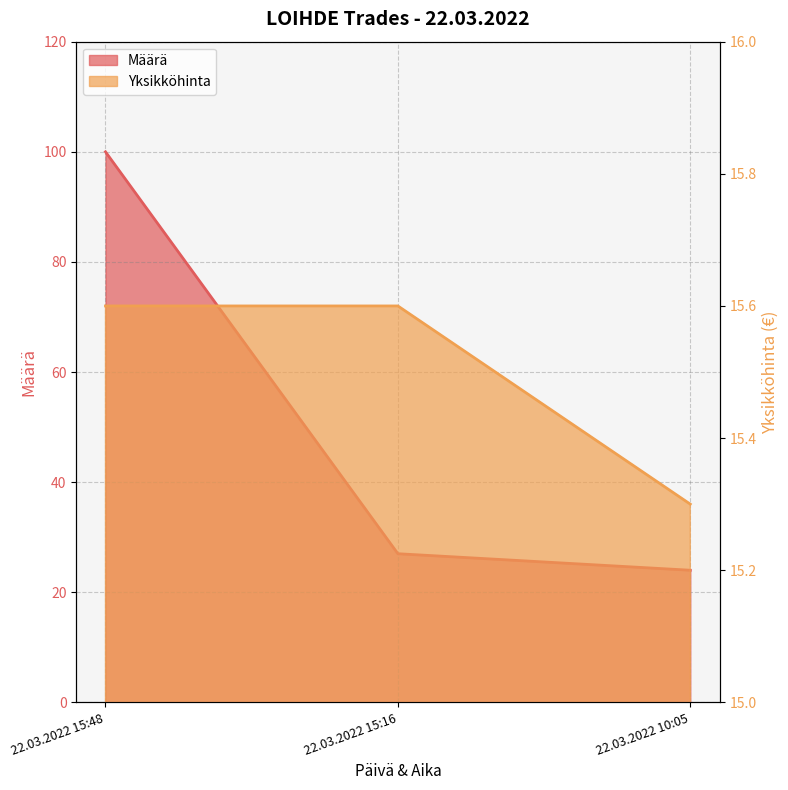

How many distinct data groups are displayed?

2